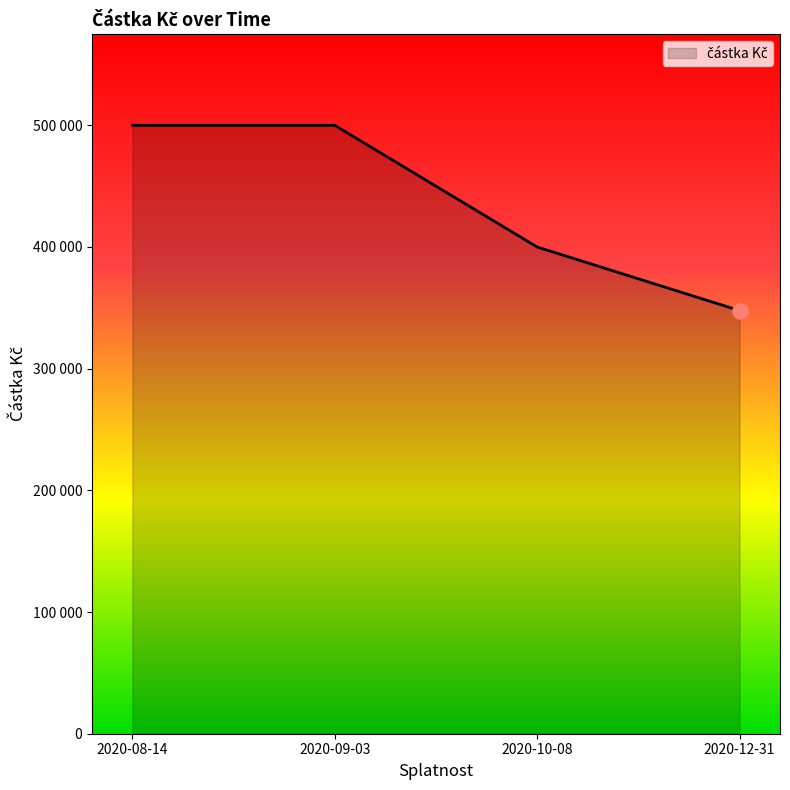

Approximately how many times larger is the value at 2020-12-31 compared to 2020-09-03?

0.7